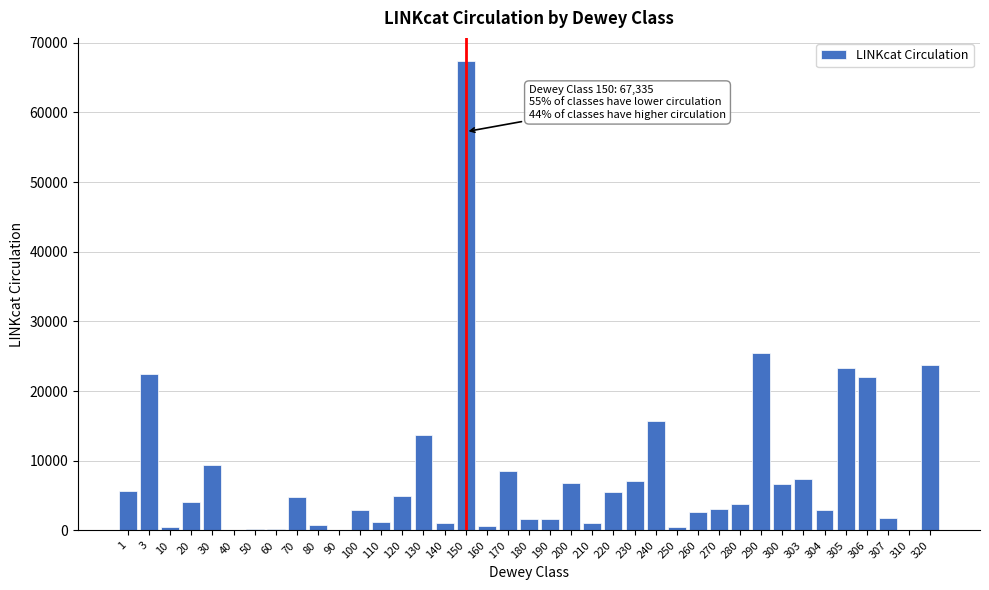

What is the change in value from 1 to 307?

-3858